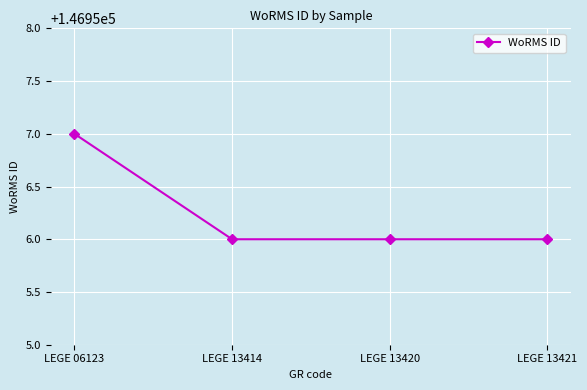

How many series are shown in this chart?

1